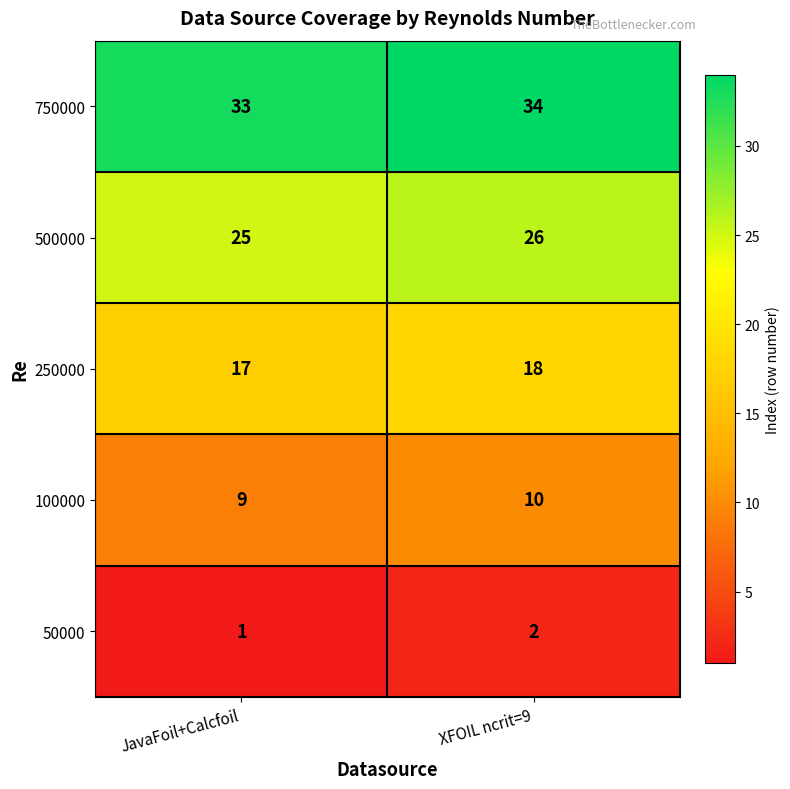

Count the number of data series in this chart.

5